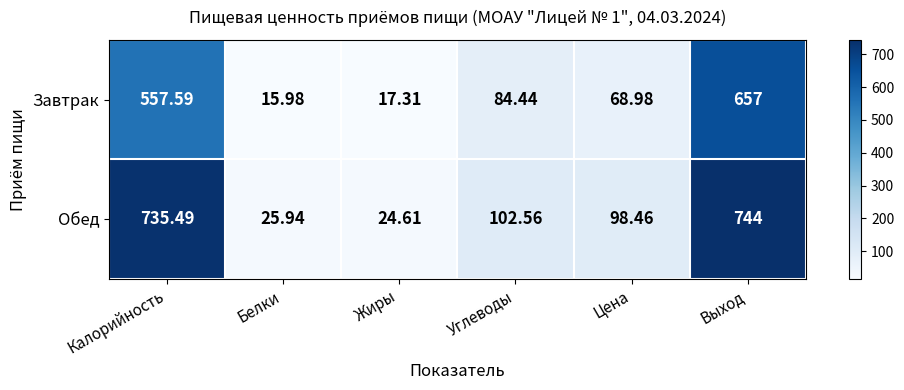

Rank the series by their maximum value, from lowest to highest.

Завтрак, Обед